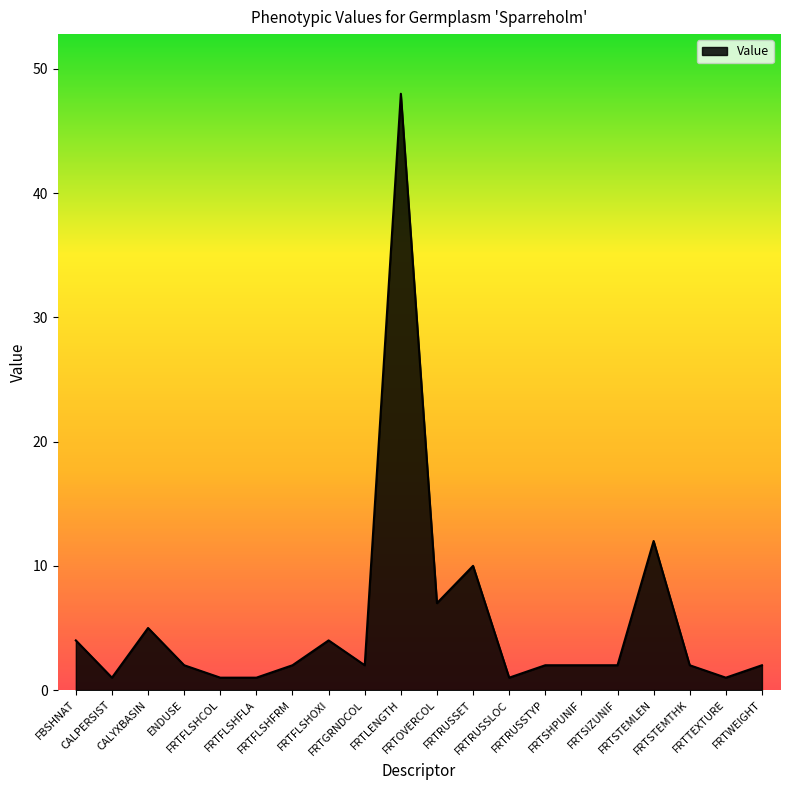

What is the maximum value shown in the chart?

48